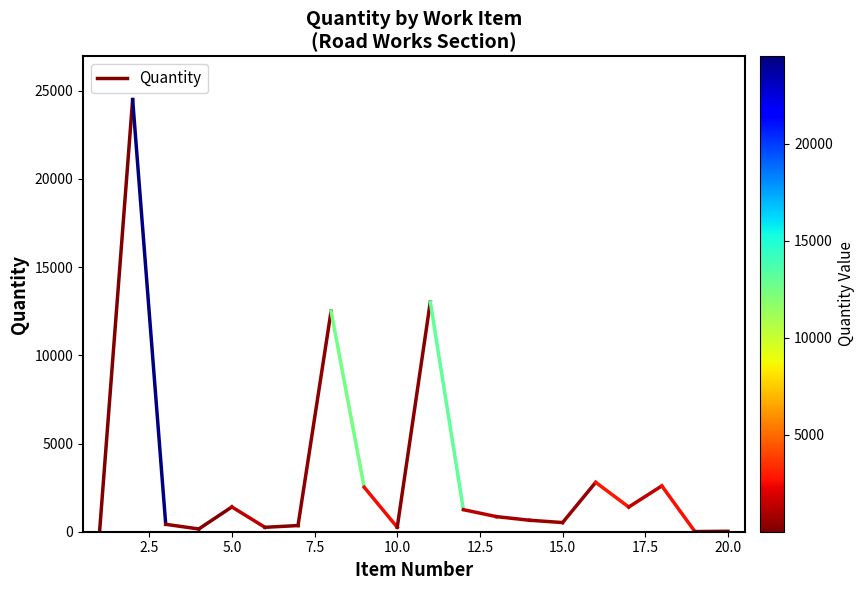

What is the smallest value displayed?

1